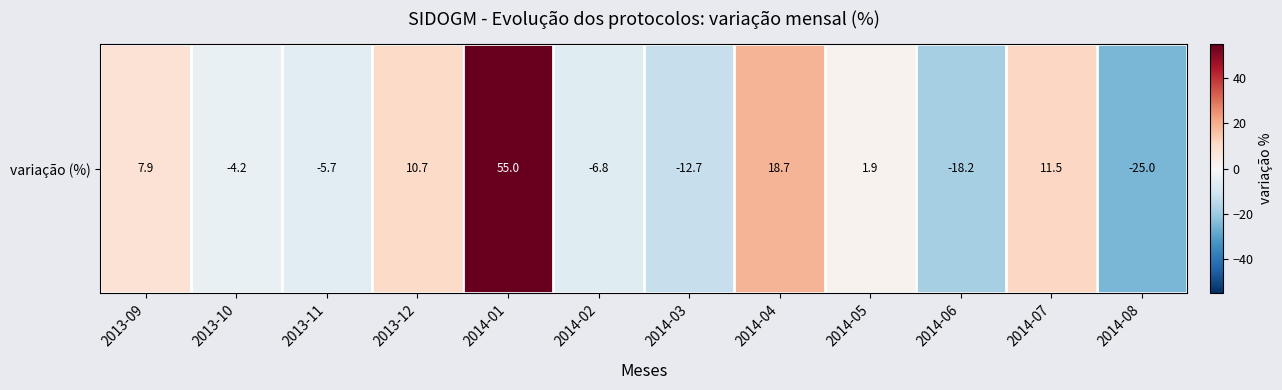

Which category has the highest value across all series?

2014-01